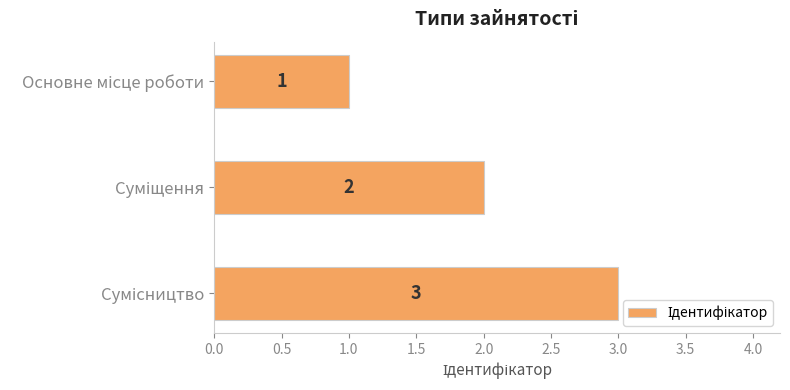

What is the value of the 2nd bar from the top?

2